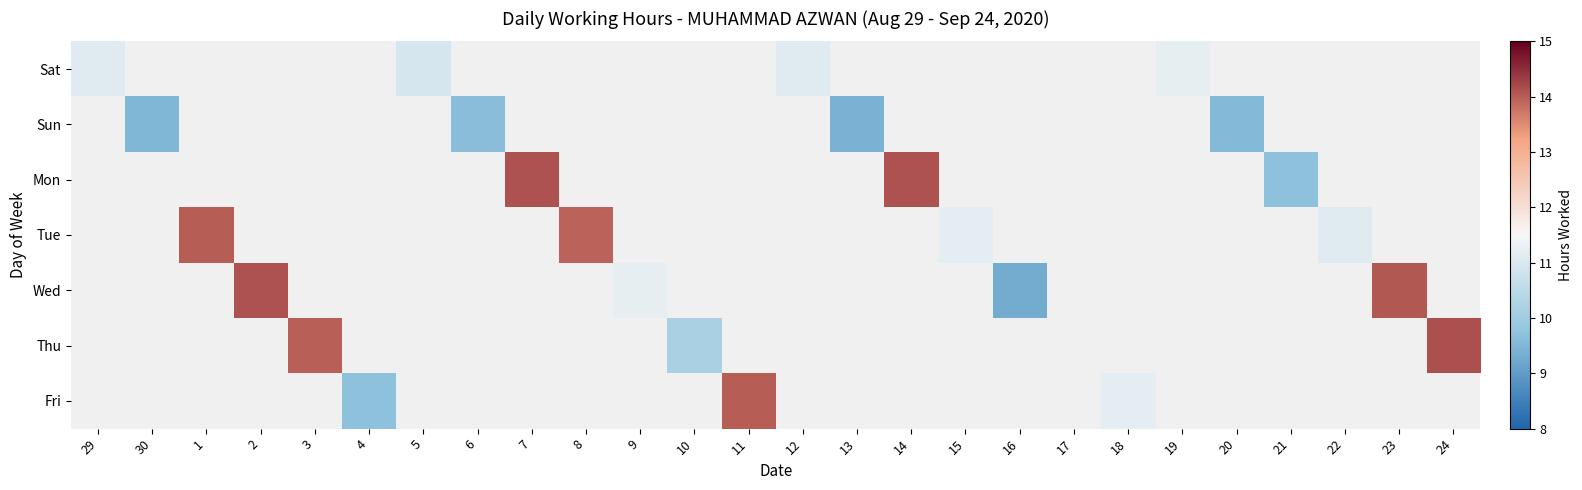

What is the greatest value displayed?

14.1